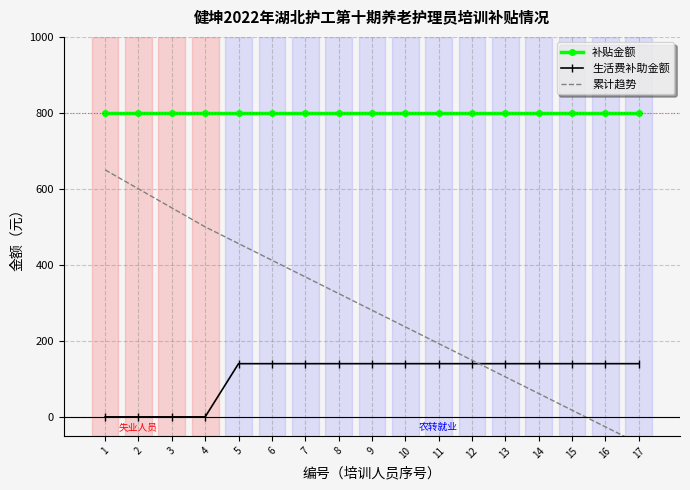

What are all the series names shown in the legend?

补贴金额, 生活费补助金额, 累计趋势